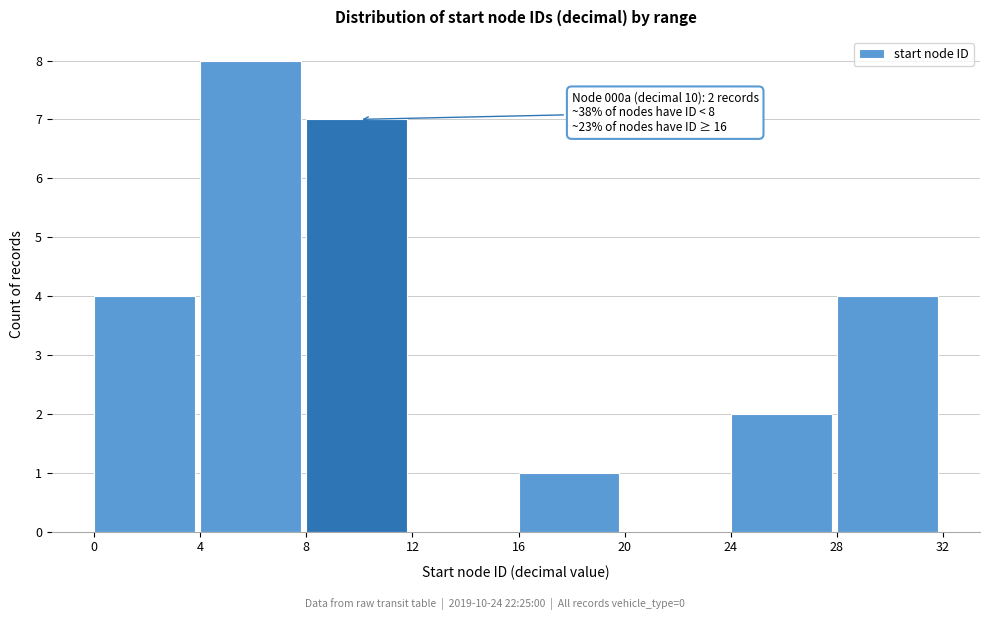

Reading right to left, transcribe all the data shown in this chart.

28=4	24=2	20=0	16=1	12=0	8=7	4=8	0=4